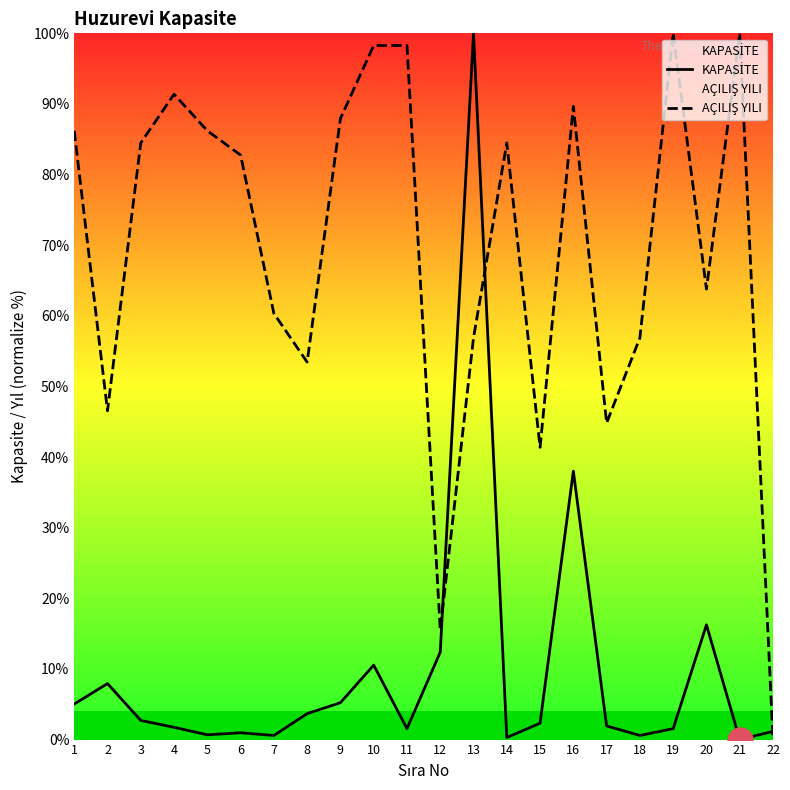

At how many categories does at least one series exceed 93?

5